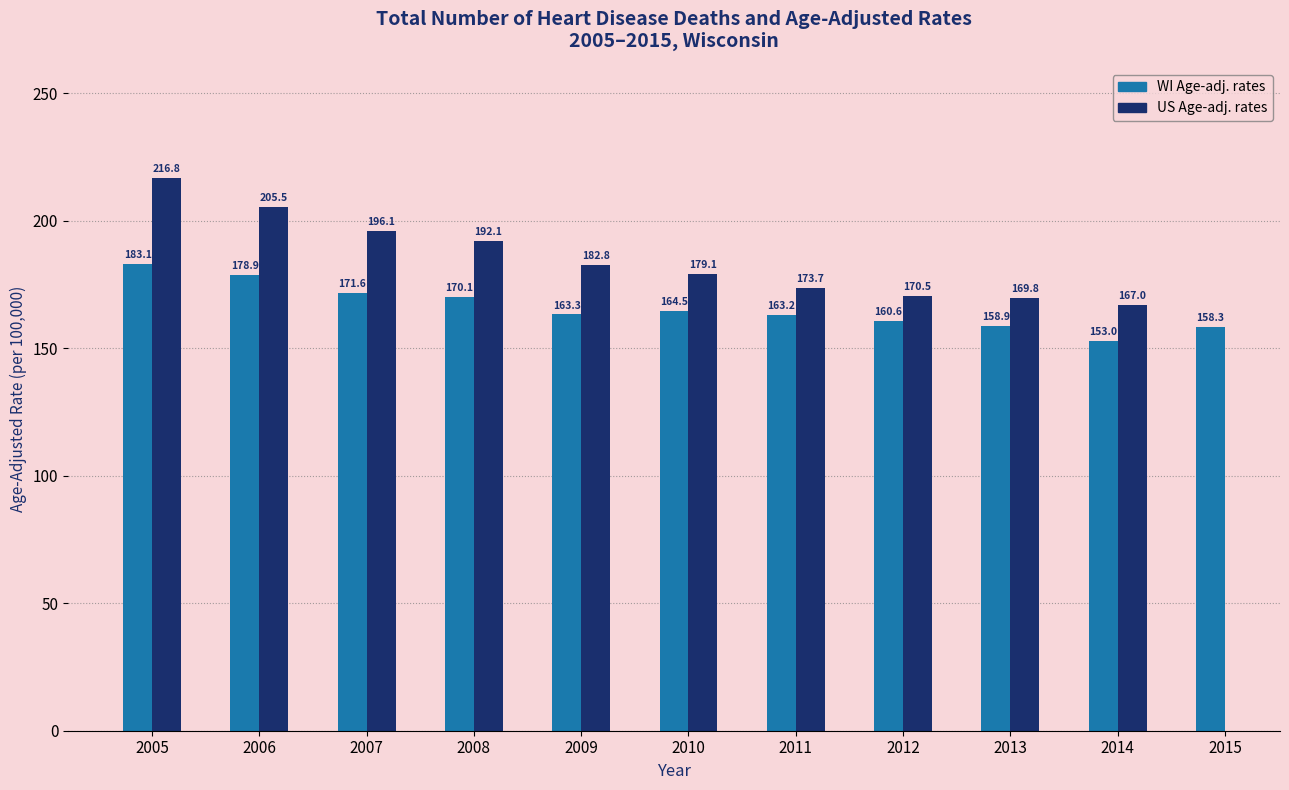

At which label does WI Age-adj. rates first exceed 163?

2005